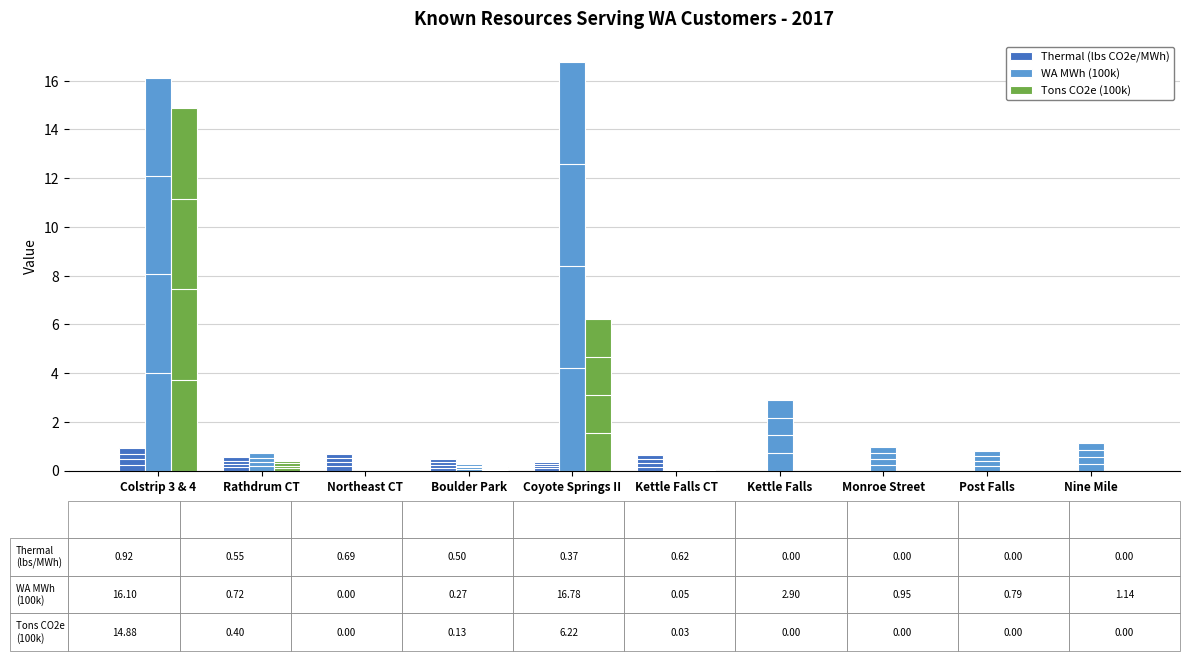

Count the number of categories in the chart.

10